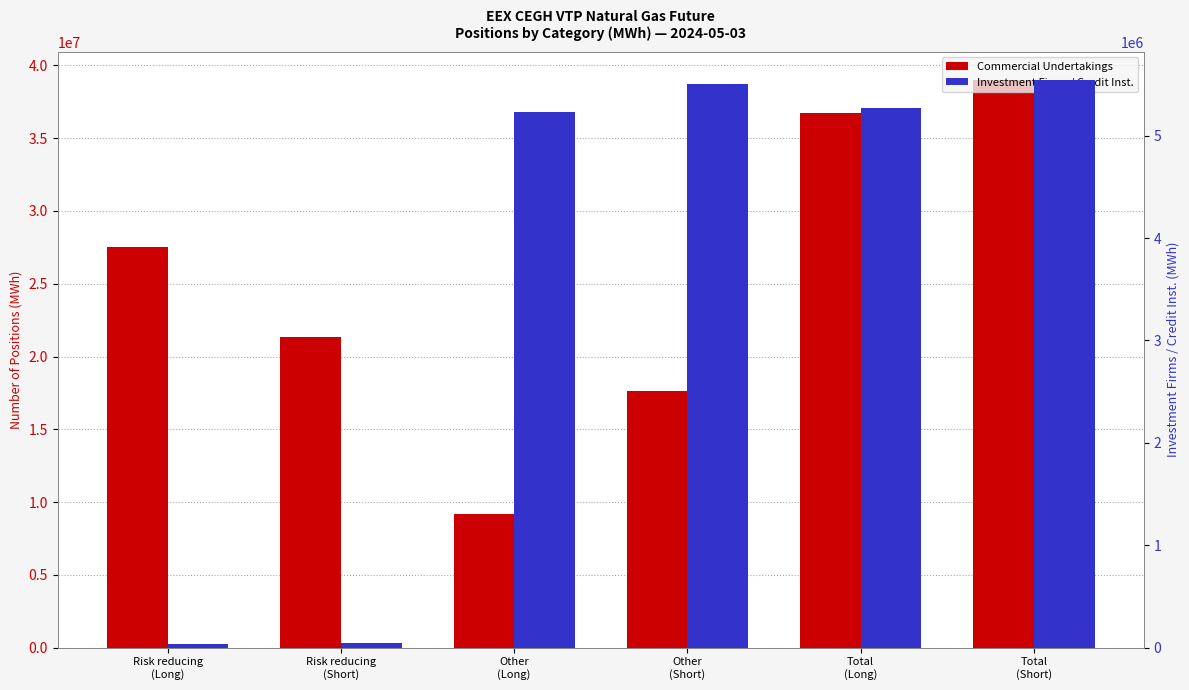

What position from the left is Risk reducing
(Short)?

2